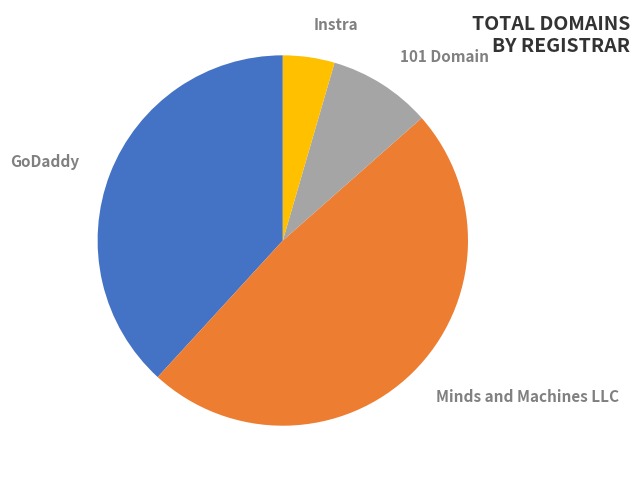

Between Minds and Machines LLC and GoDaddy, which is larger?

Minds and Machines LLC